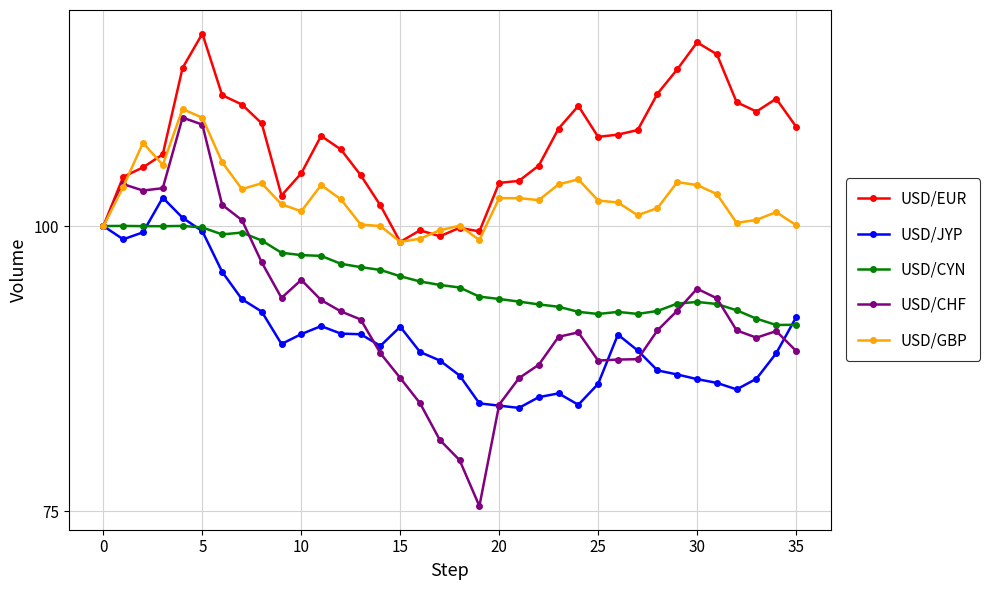

True or false: USD/CYN has more than 1 points higher than both neighbors.

True